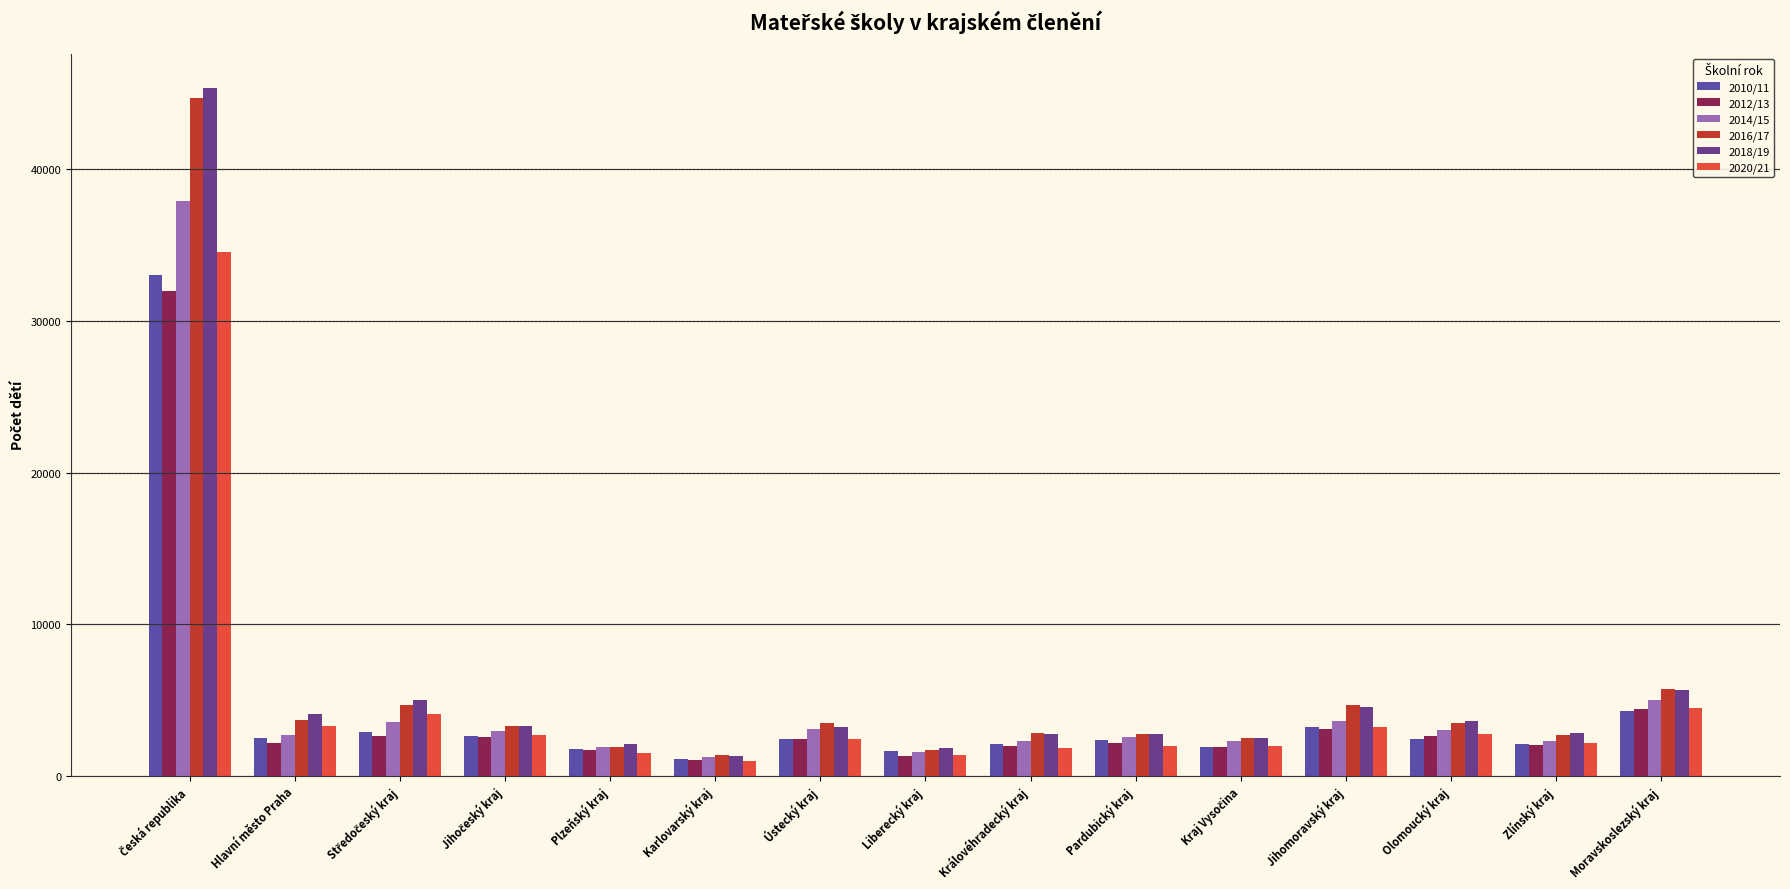

What is the lowest value of the 2010/11 series?

1128